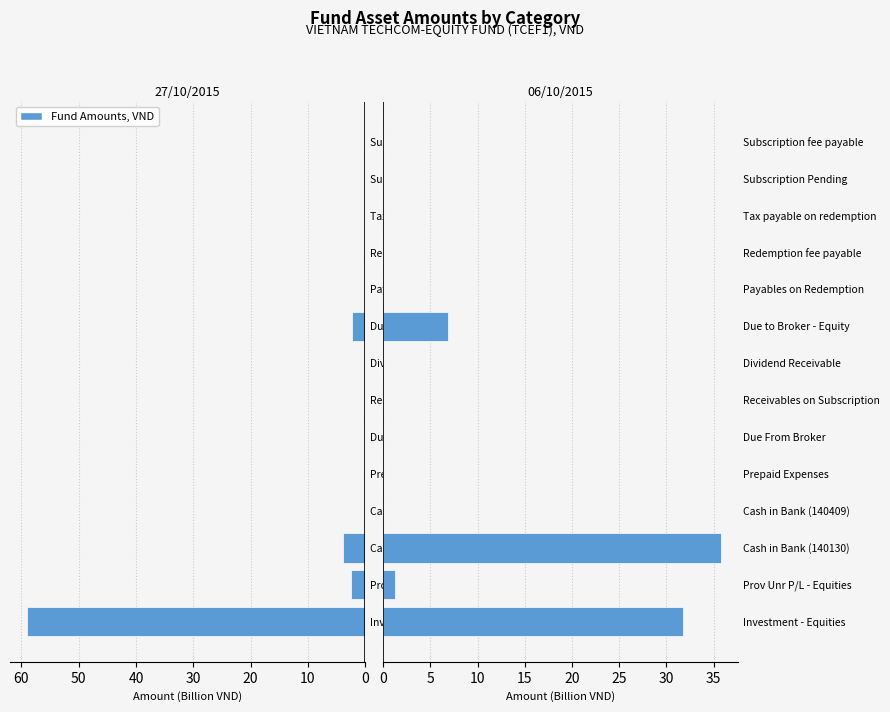

Rank the series by their average value, from highest to lowest.

06/10/2015, 27/10/2015